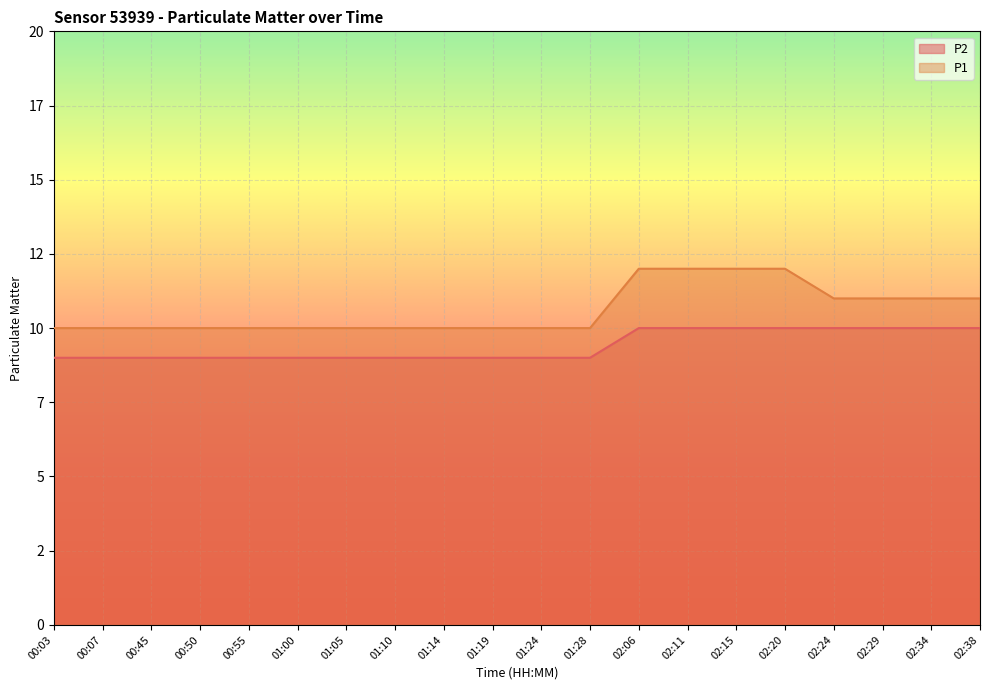

Rank the series by their maximum value, from lowest to highest.

P2, P1